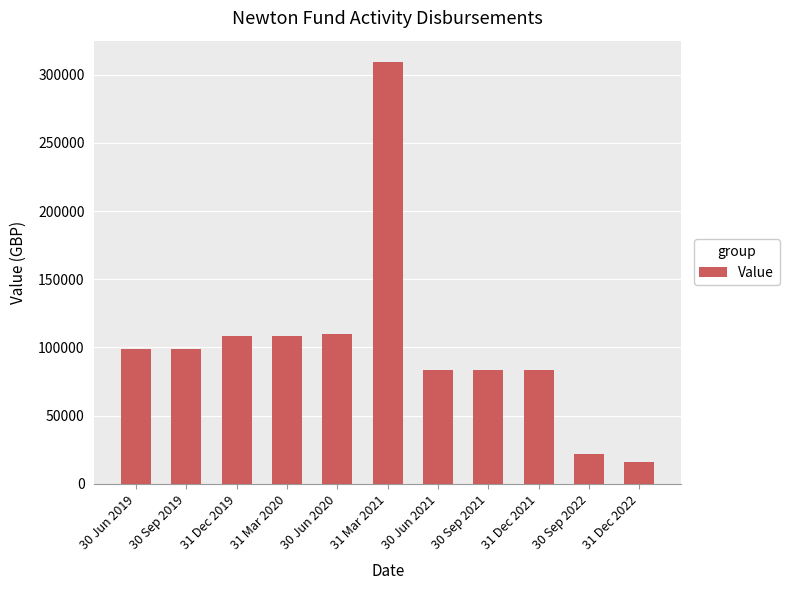

What is the difference between the maximum and minimum values?

293181.7